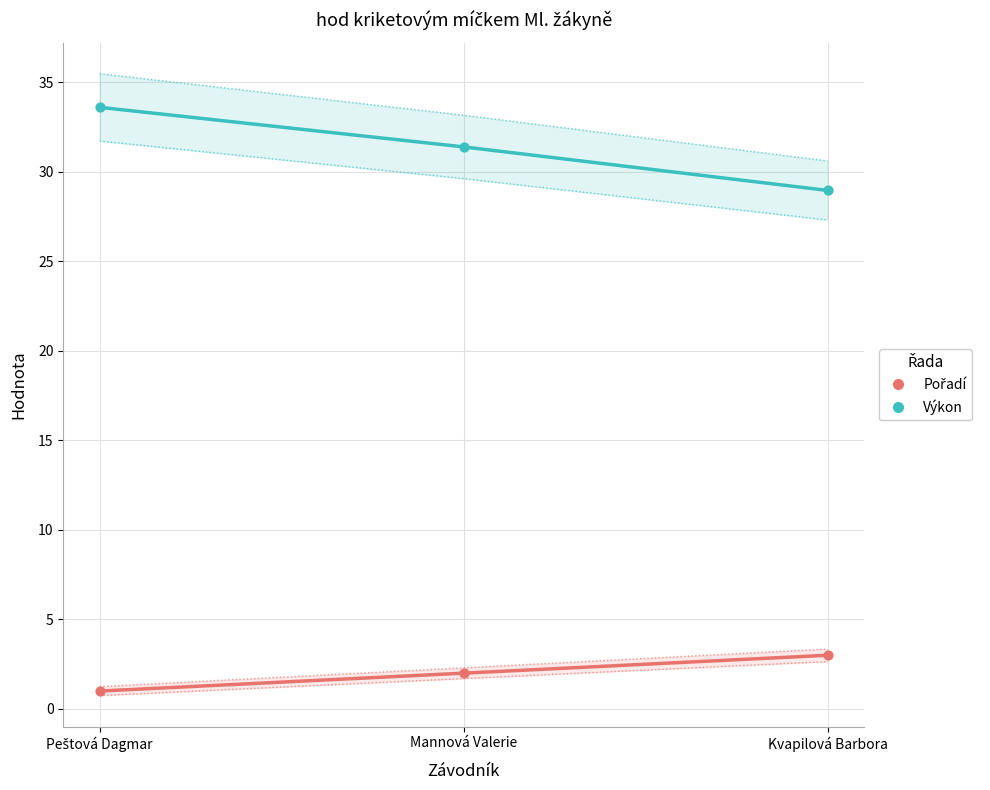

Which series contains the highest Y value?

Výkon